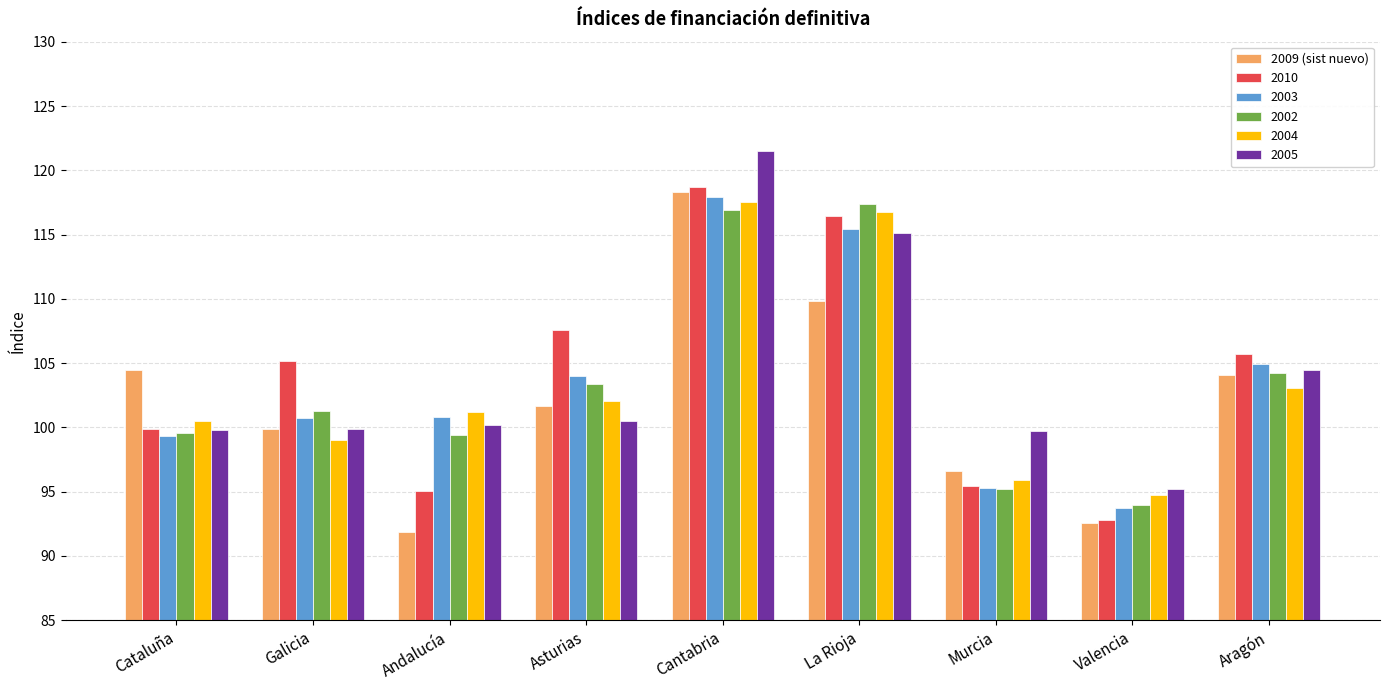

What is the label of the 5th bar from the right?

Cantabria